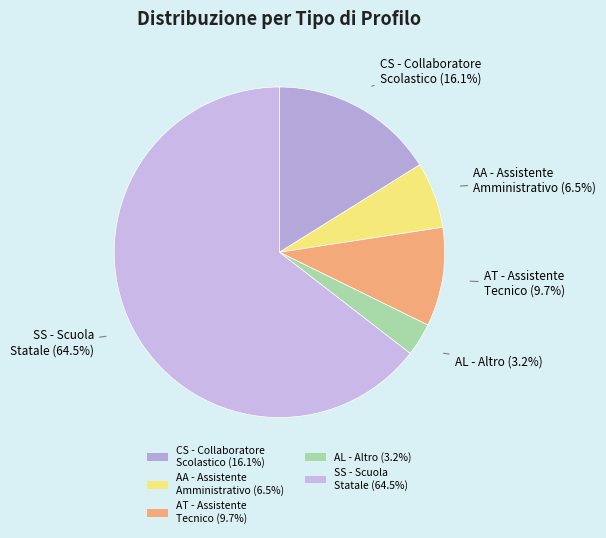

Which category has the smallest portion of the pie?

AL - Altro